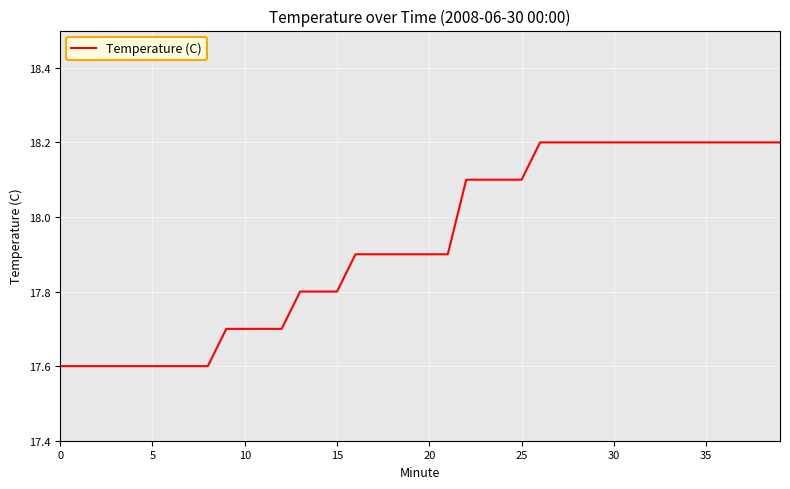

What is the greatest value displayed?

18.2